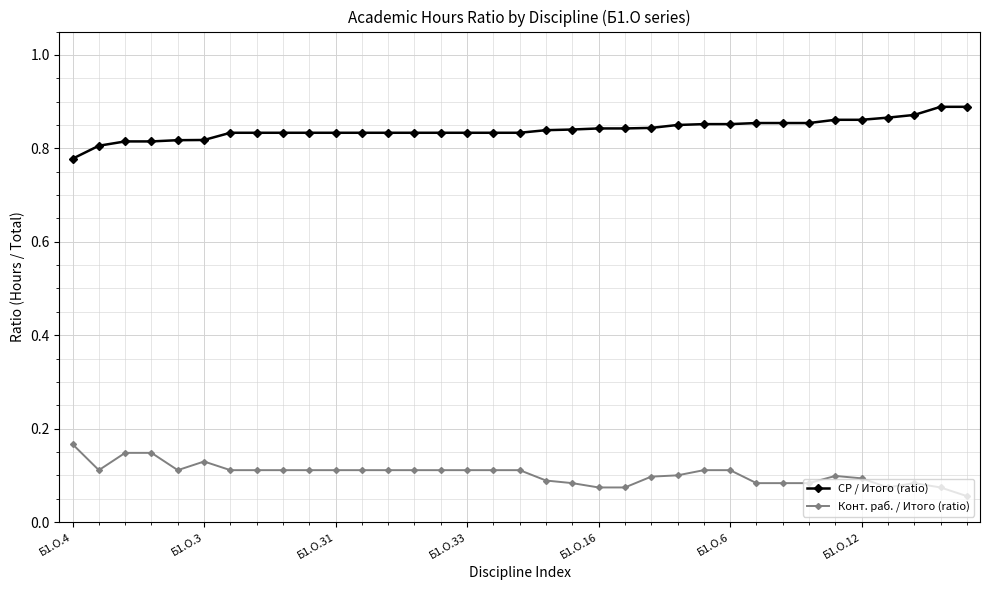

True or false: Конт. раб. / Итого (ratio) and СР / Итого (ratio) cross at least once.

False